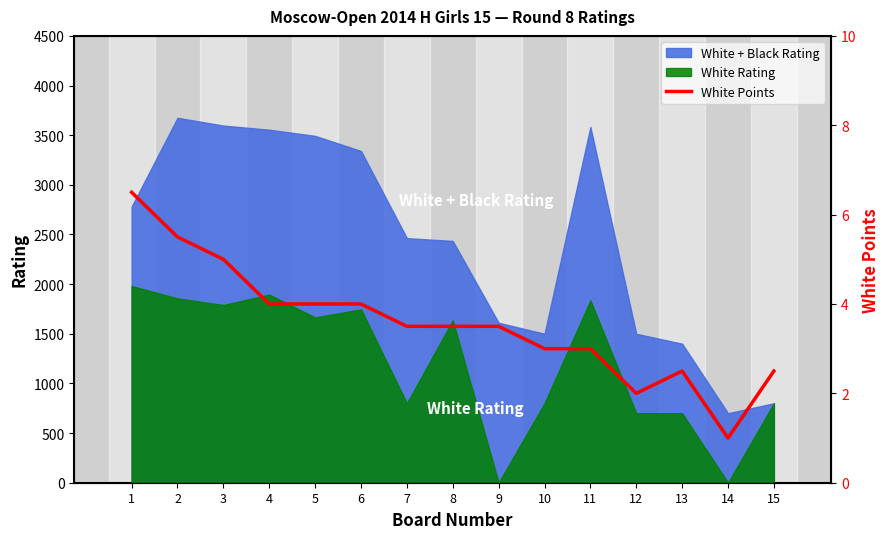

Which has a higher value, 3 or 12?

3